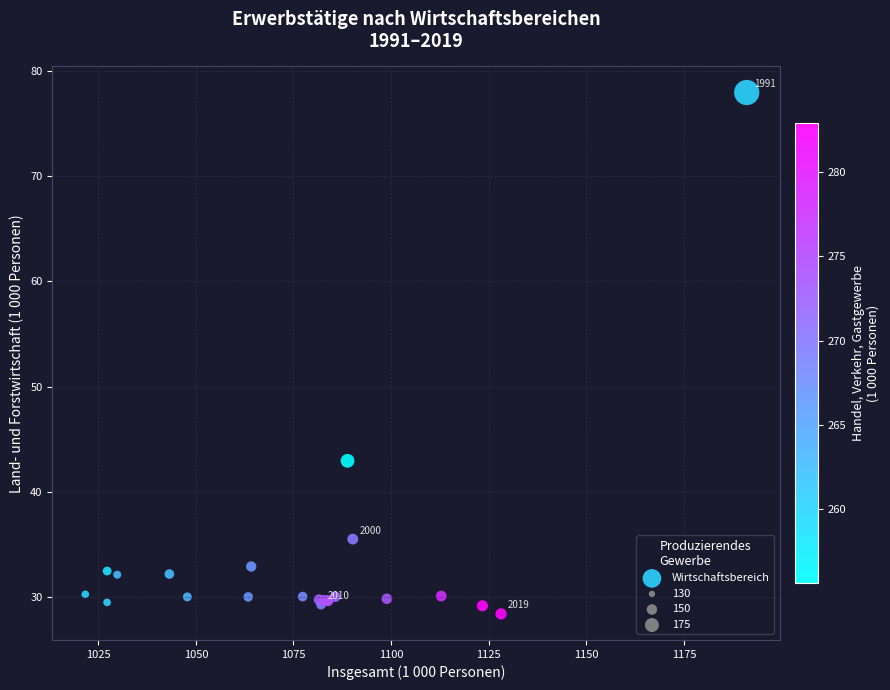

What Y value in the scatter plot is closest to 53?

43.0